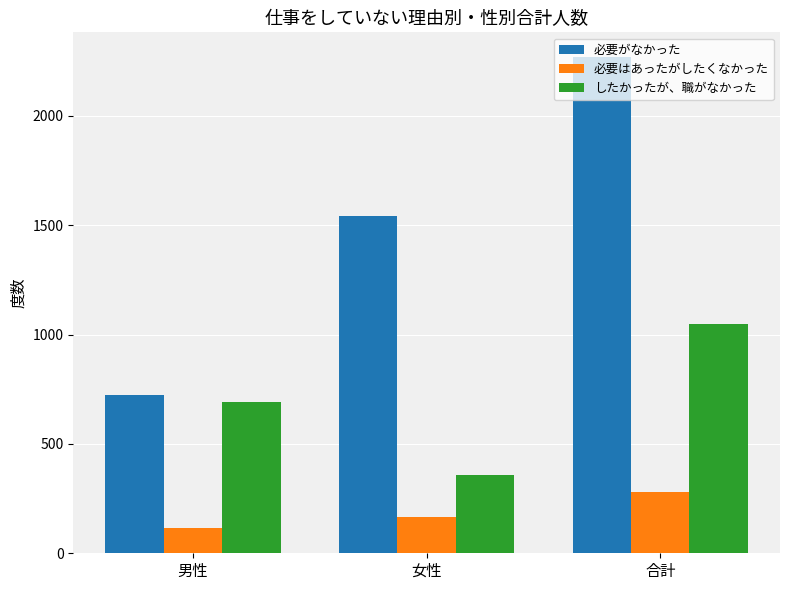

The value of 必要がなかった at 男性 is 964. True or false?

False